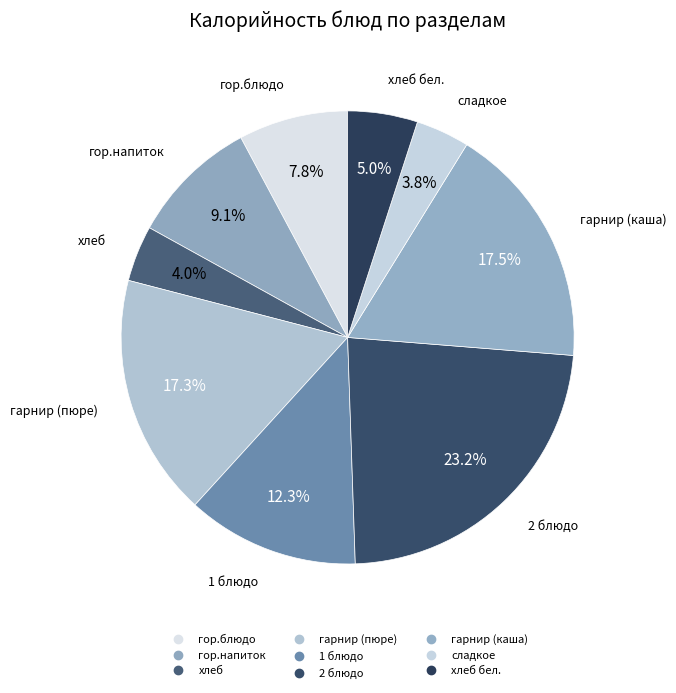

How many slices are in this pie chart?

9